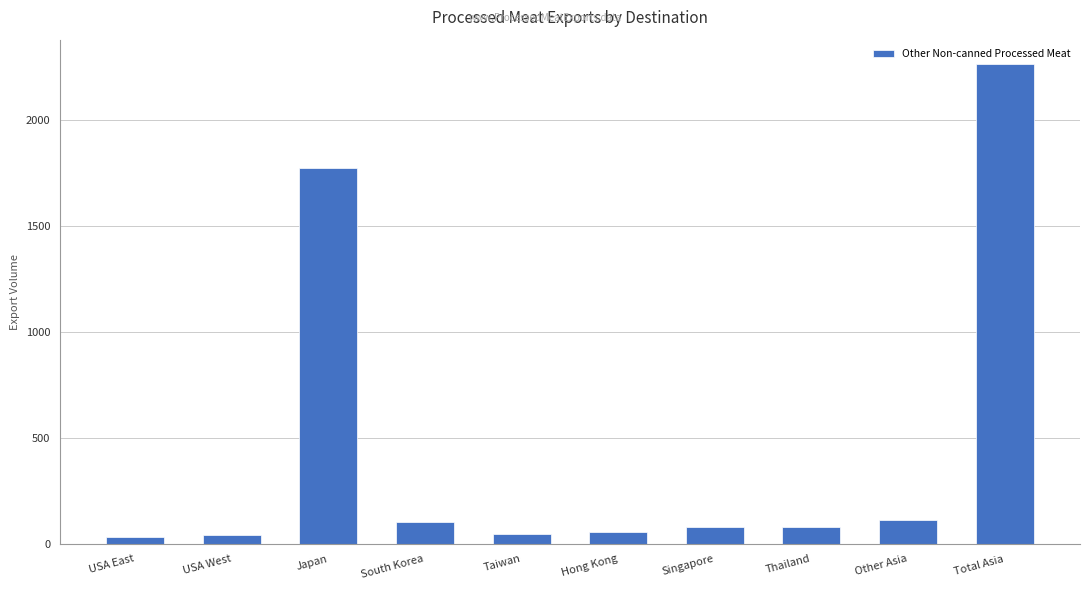

What is the ratio of the value at South Korea to the value at Other Asia?

0.9